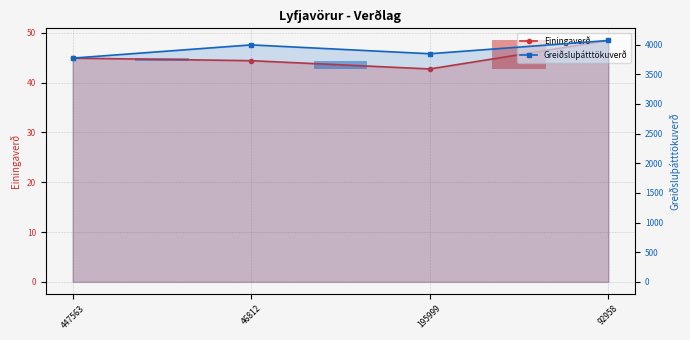

What is the average value of the Einingaverð series?

45.1